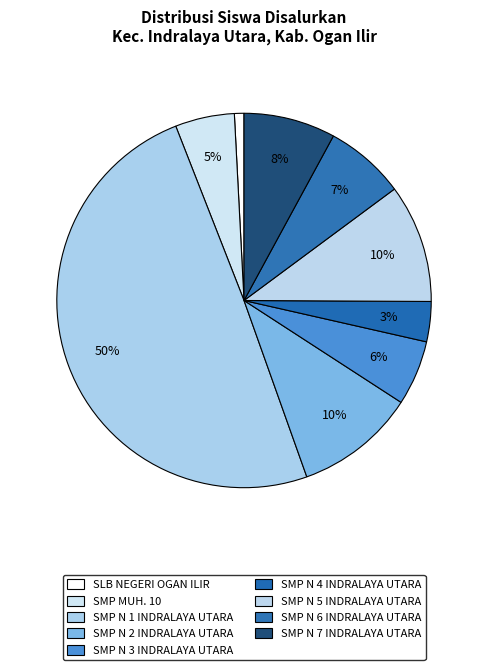

How many slices are in this pie chart?

9